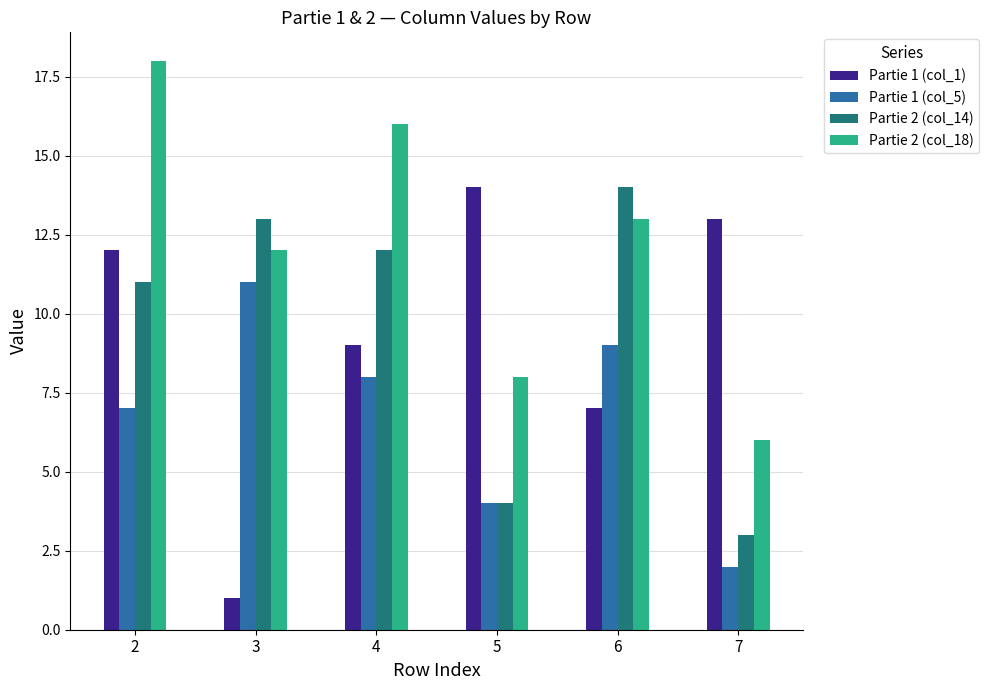

What is the sum of the Partie 1 (col_5) values at 7 and 6?

11